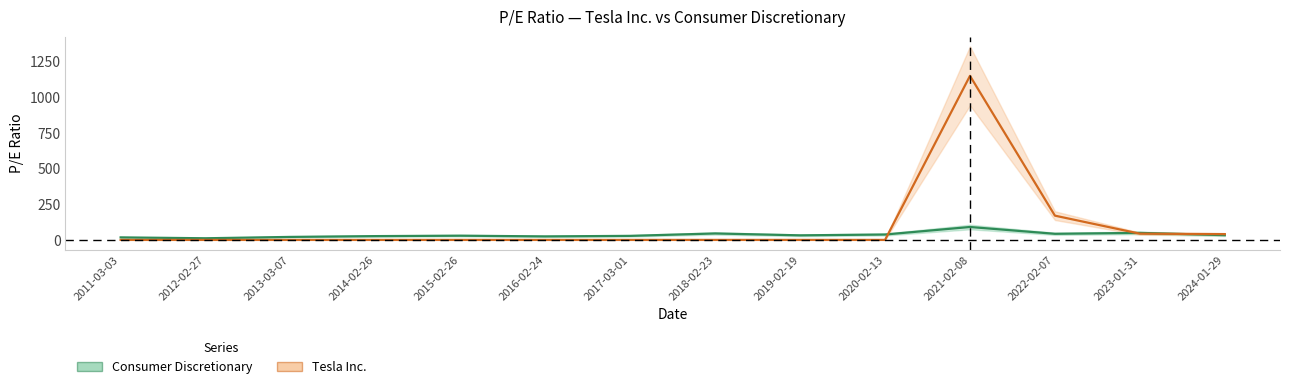

Where do Consumer Discretionary and Tesla Inc. first cross each other?

2020-02-13 and 2021-02-08